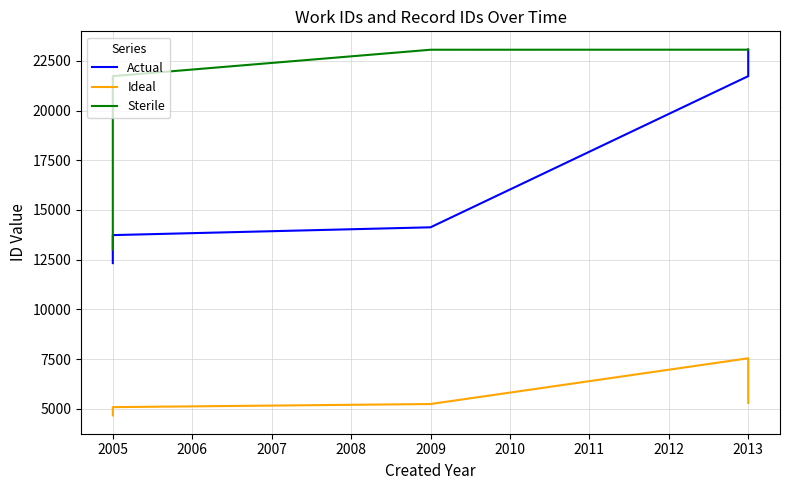

What is the spread (max minus min) of values at 2005?

8345